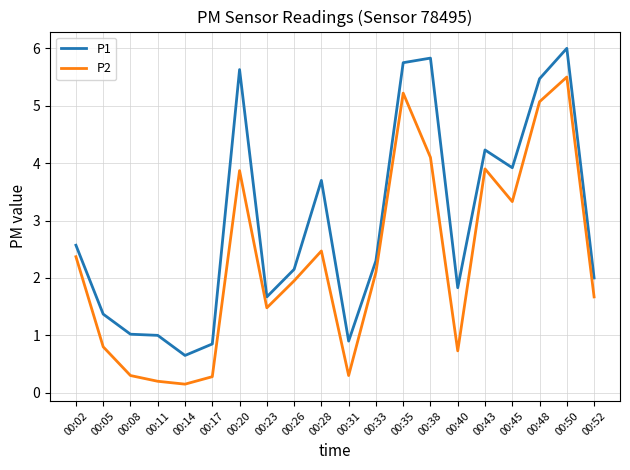

True or false: P1 and P2 cross at least once.

False